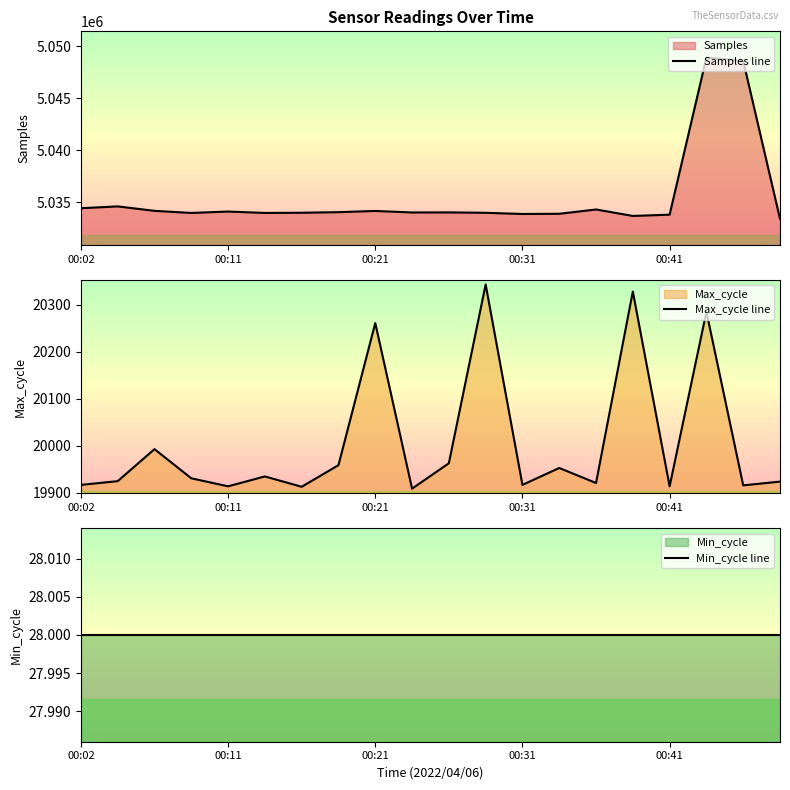

True or false: Min_cycle line and Max_cycle line intersect in this chart.

False